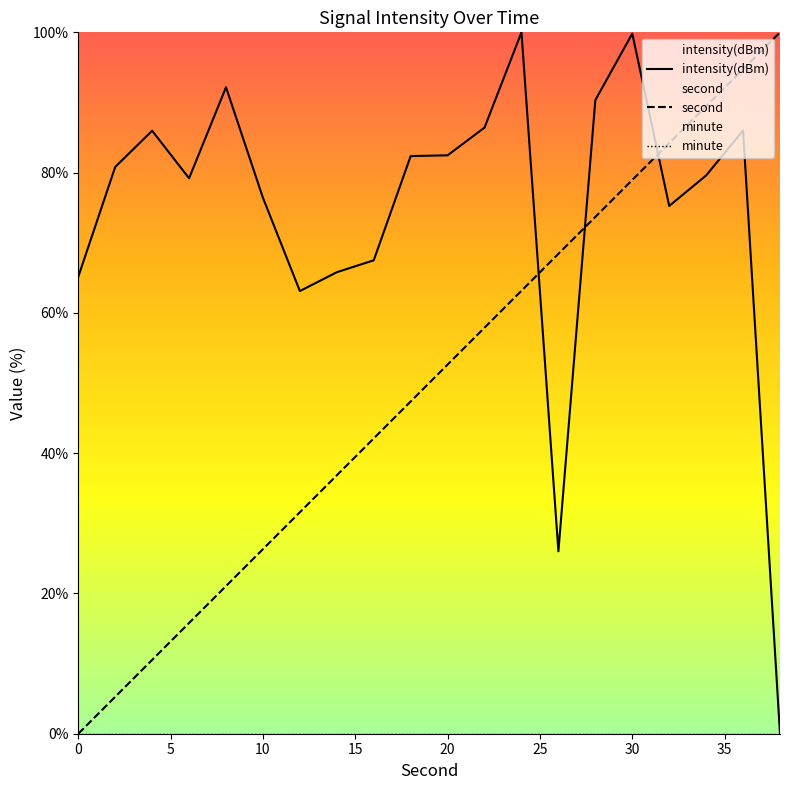

Reading left to right, list all the values displayed in this chart.

second: 0=0.0	2=5.3	4=10.5	6=15.8	8=21.1	10=26.3	12=31.6	14=36.8	16=42.1	18=47.4	20=52.6	22=57.9	24=63.2	26=68.4	28=73.7	30=78.9	32=84.2	34=89.5	36=94.7	38=100.0
intensity(dBm): 0=65.2	2=80.8	4=86.0	6=79.2	8=92.2	10=76.4	12=63.1	14=65.8	16=67.5	18=82.4	20=82.5	22=86.4	24=100.0	26=26.0	28=90.3	30=99.8	32=75.2	34=79.6	36=86.0	38=0.0